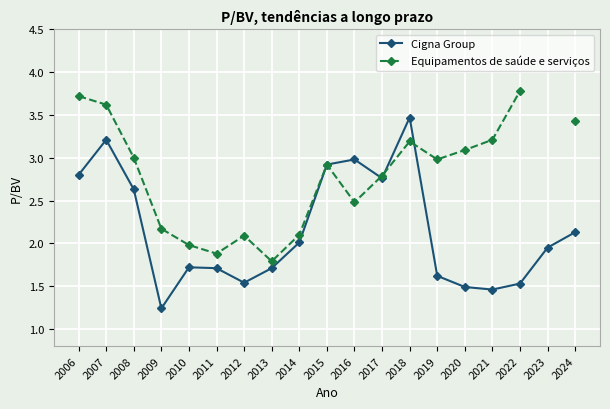

What are all the series names shown in the legend?

Cigna Group, Equipamentos de saúde e serviços